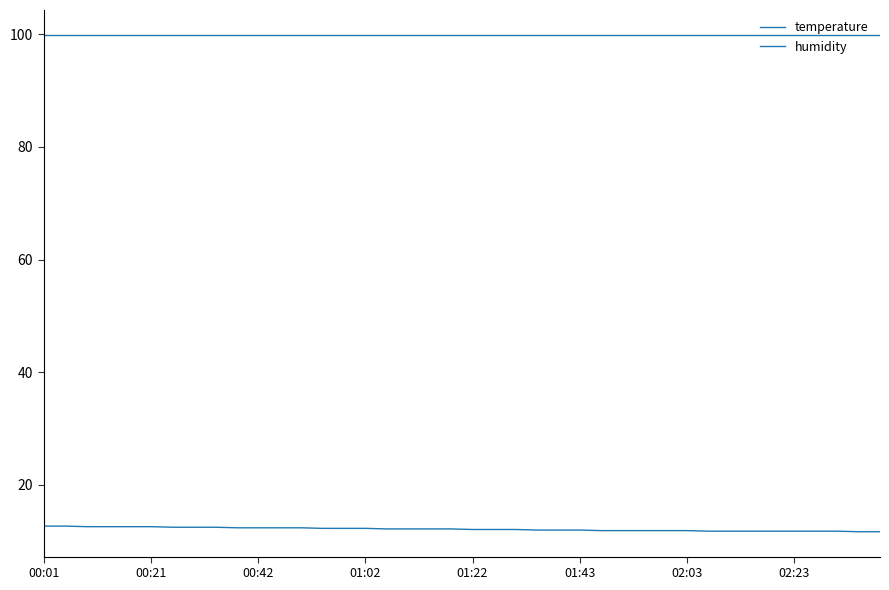

What is the average value of the humidity series?

99.9